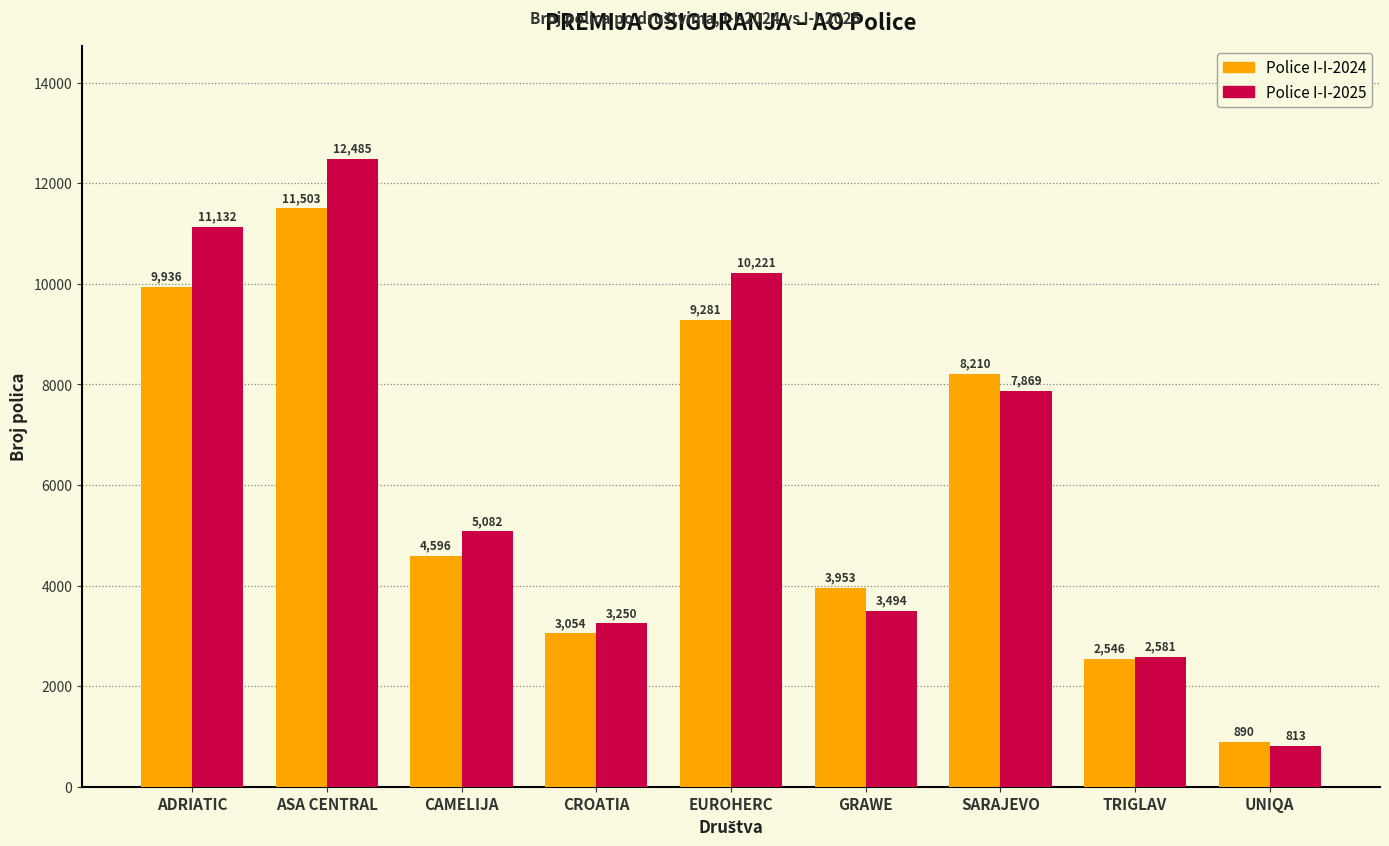

What is the difference between the highest and lowest values at GRAWE?

459